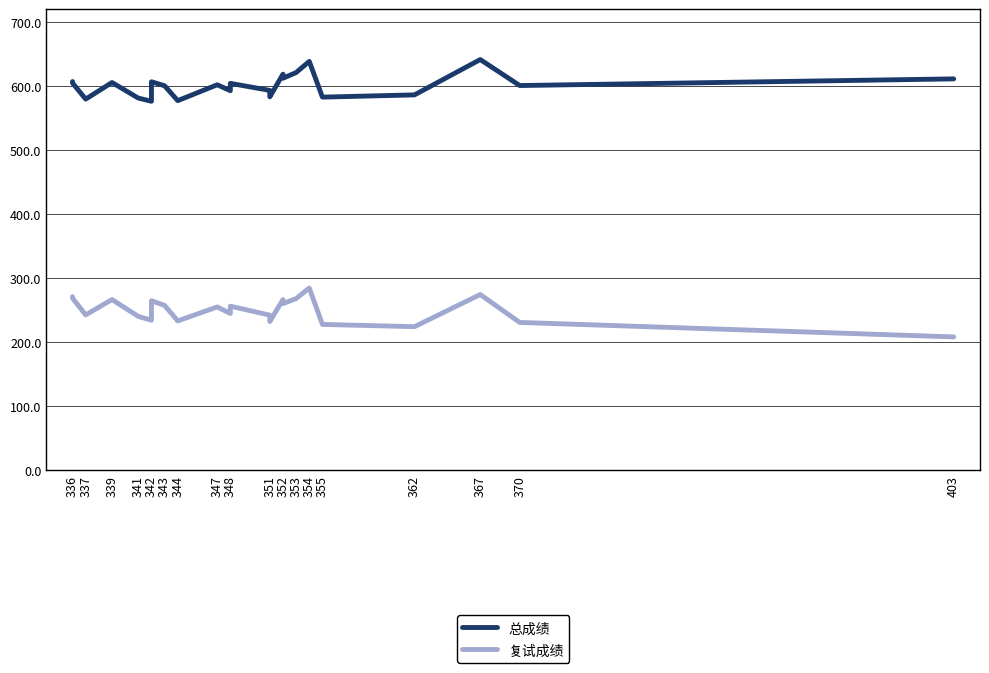

True or false: 复试成绩 and 总成绩 intersect in this chart.

False